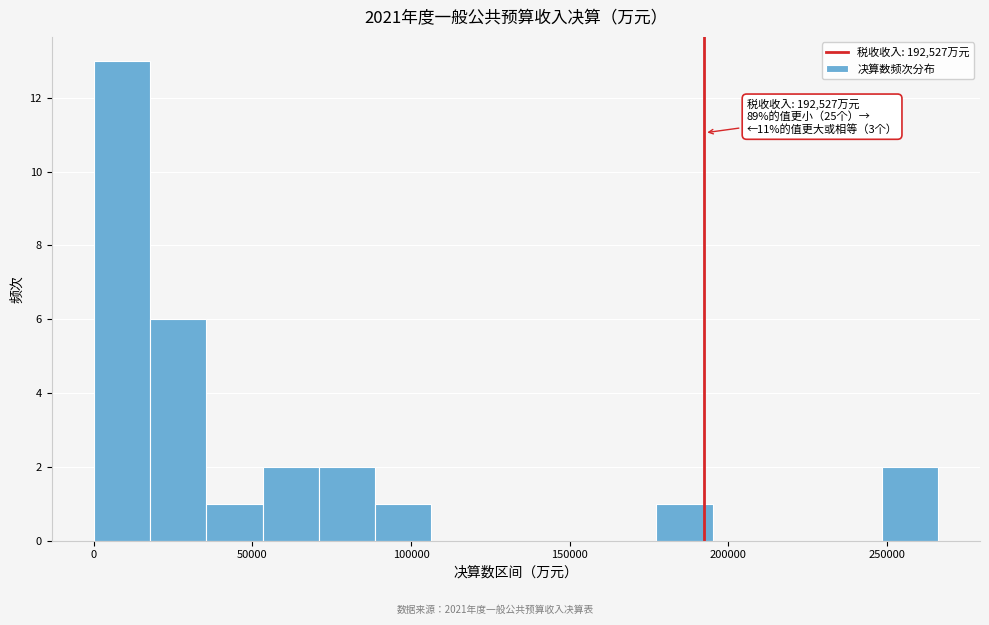

Around what value on the x-axis is the tallest bar? Give the approximate position of its centre, as read against the axis.

10000